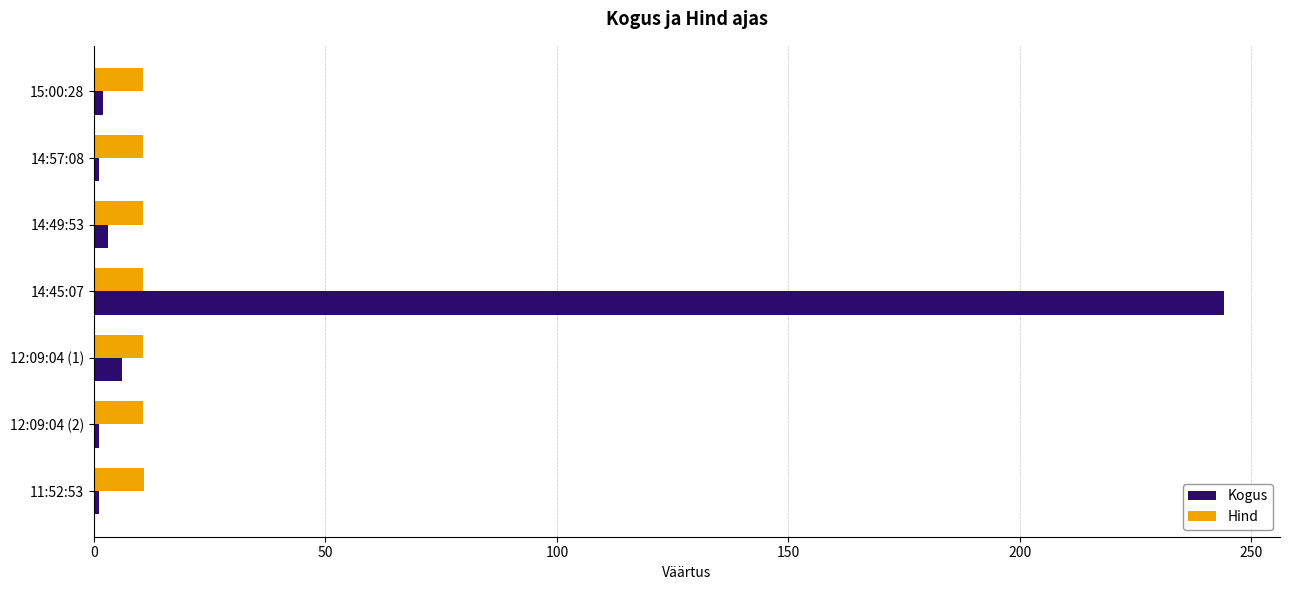

List the series in order of their peak value, highest first.

Kogus, Hind